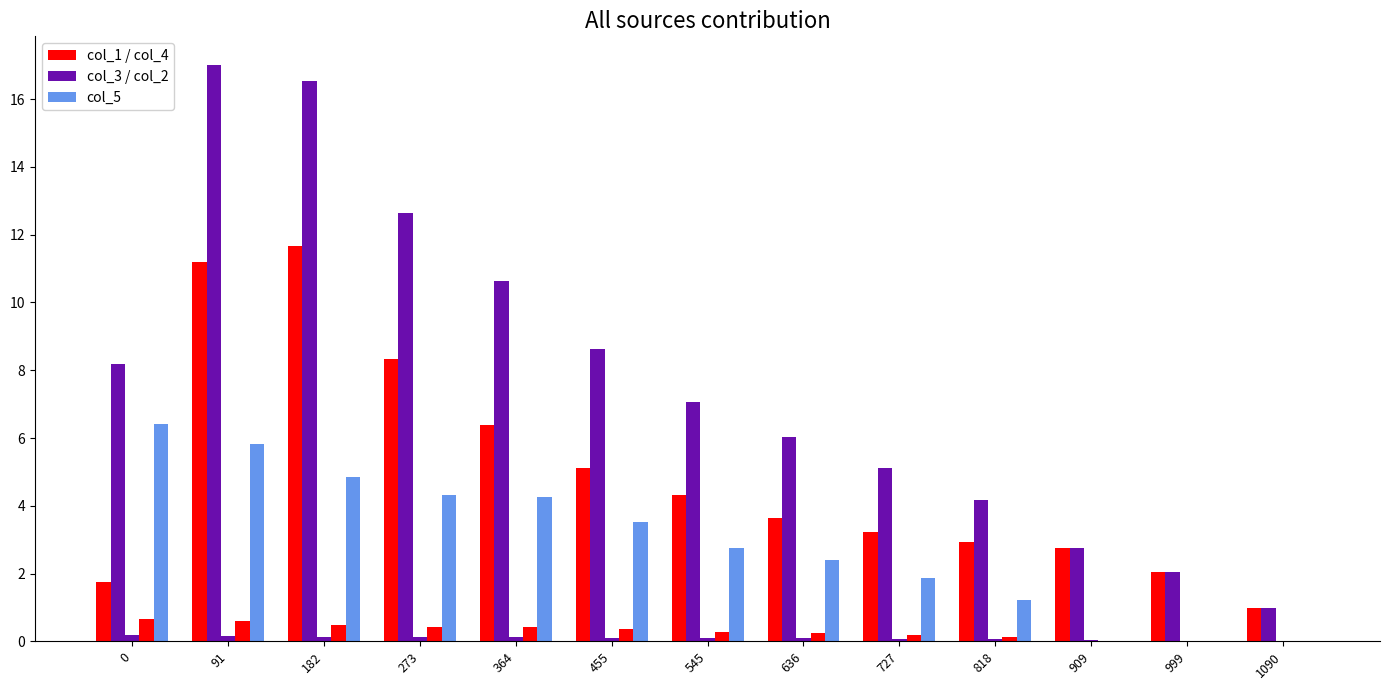

Reading left to right, extract all data points from this chart.

col_1: 0=1.8	91=11.2	182=11.7	273=8.3	364=6.4	455=5.1	545=4.3	636=3.6	727=3.2	818=2.9	909=2.7	999=2.1	1090=1.0
col_3: 0=8.2	91=17.0	182=16.5	273=12.6	364=10.6	455=8.6	545=7.1	636=6.0	727=5.1	818=4.2	909=2.8	999=2.1	1090=1.0
col_2: 0=0.2	91=0.2	182=0.1	273=0.1	364=0.1	455=0.1	545=0.1	636=0.1	727=0.1	818=0.1	909=0.0	999=0.0	1090=0.0
col_4: 0=0.7	91=0.6	182=0.5	273=0.4	364=0.4	455=0.4	545=0.3	636=0.2	727=0.2	818=0.1	909=0.0	999=0.0	1090=0.0
col_5: 0=6.4	91=5.8	182=4.9	273=4.3	364=4.3	455=3.5	545=2.7	636=2.4	727=1.9	818=1.2	909=0.0	999=0.0	1090=0.0